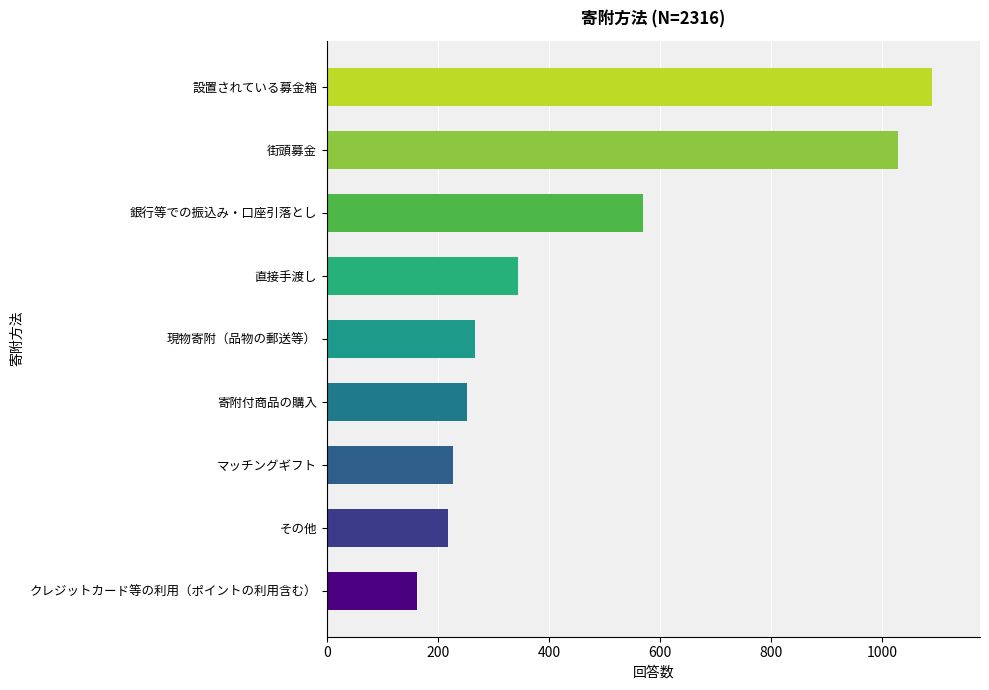

How many bars are there in total?

9